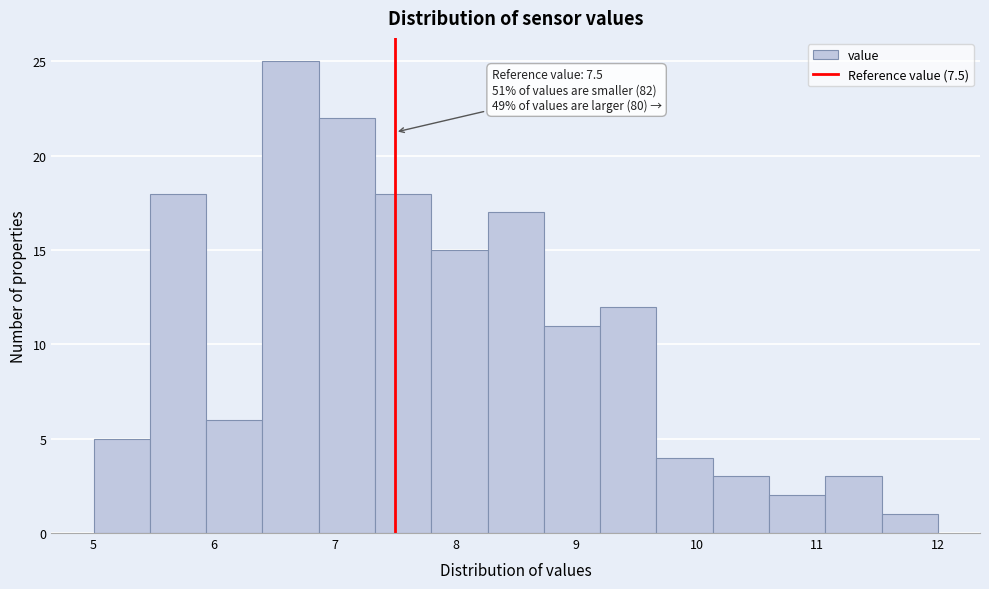

Over which range of the x-axis is the bar tallest?

6.4 to 6.9